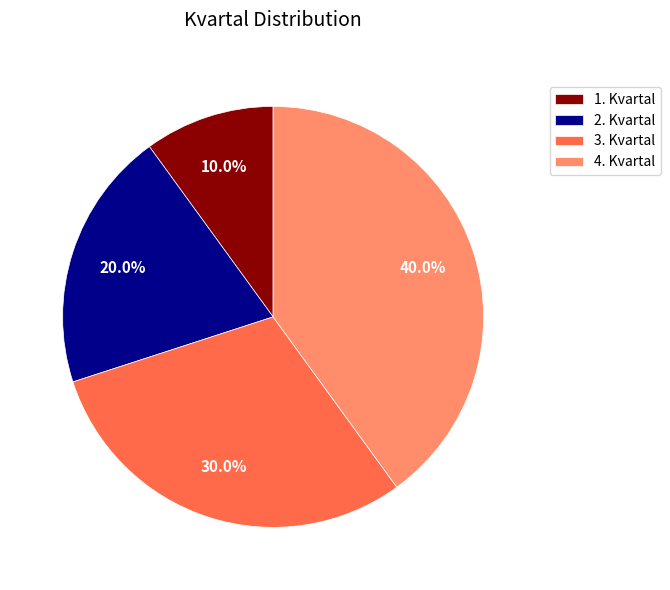

The 3. Kvartal slice represents 30% of the pie. True or false?

True